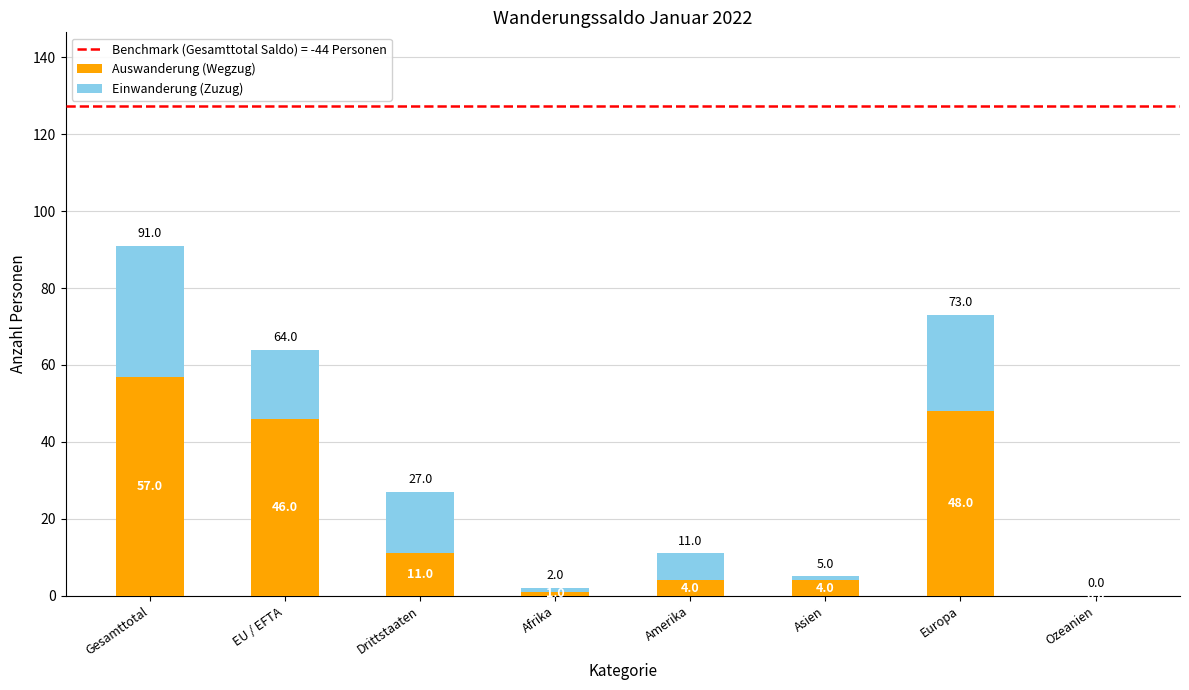

What is the total value across all series at Gesamttotal?

91